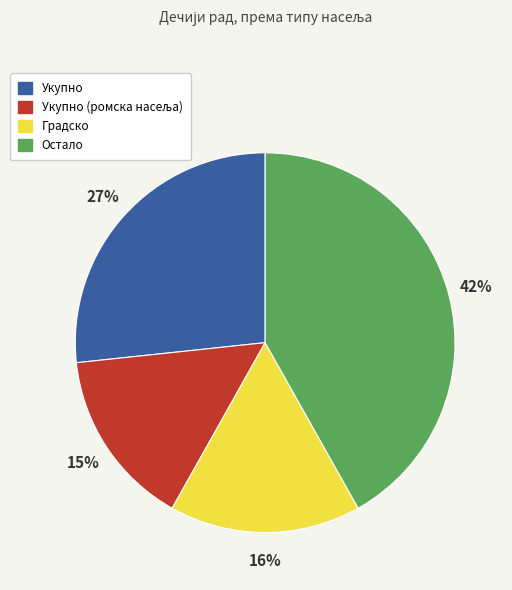

Which slice is the largest?

Остало